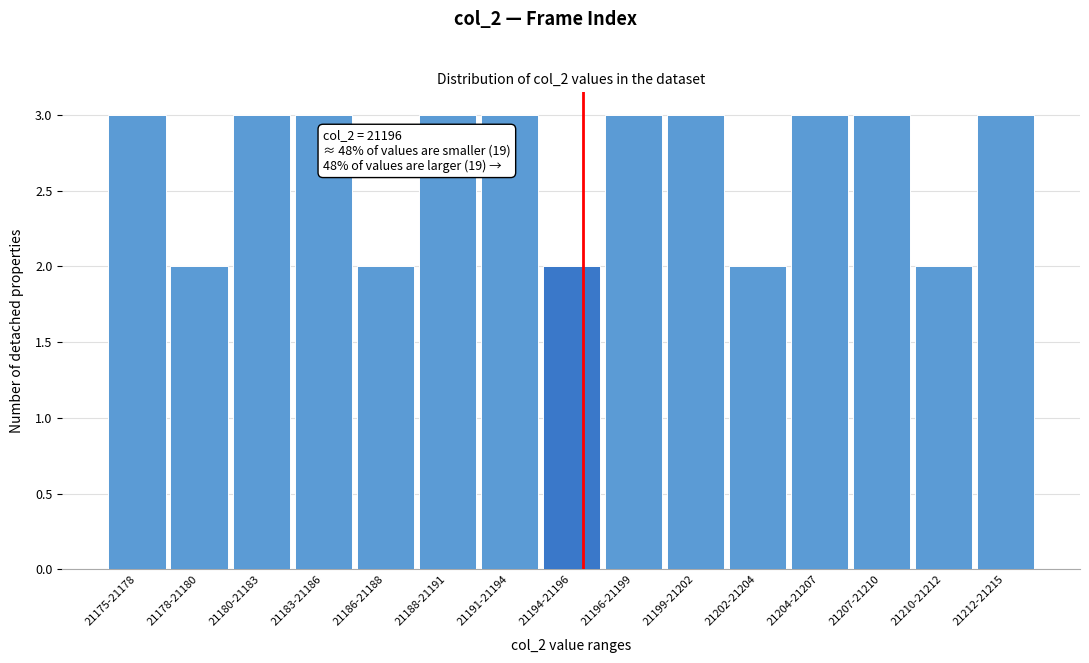

Reading right to left, extract all data points from this chart.

3	2	3	3	2	3	3	2	3	3	2	3	3	2	3